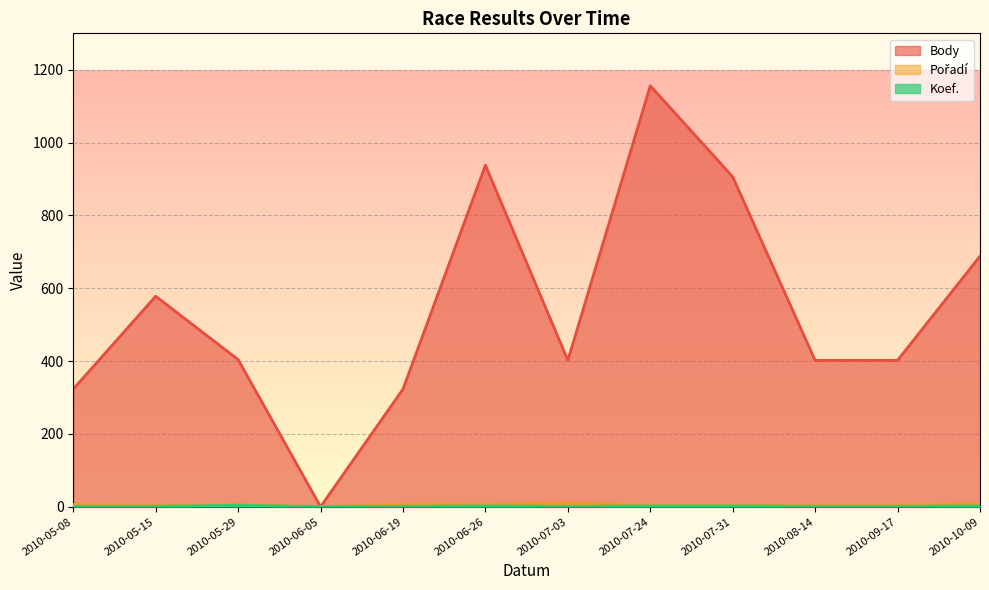

What is the value of the Pořadí point at the 11th from the left?

4